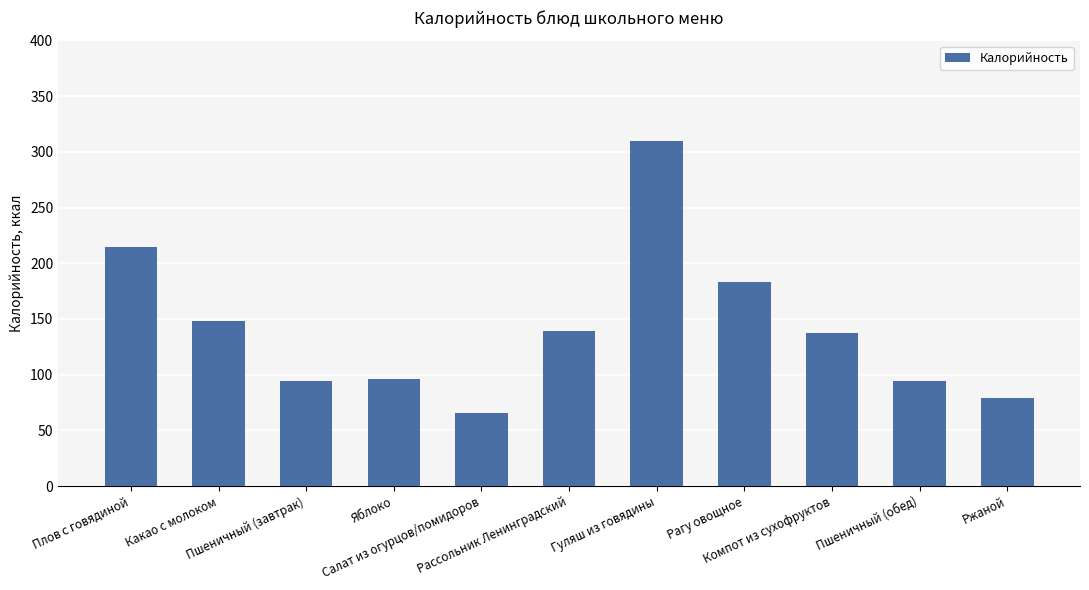

What is the label of the 4th bar from the left?

Яблоко